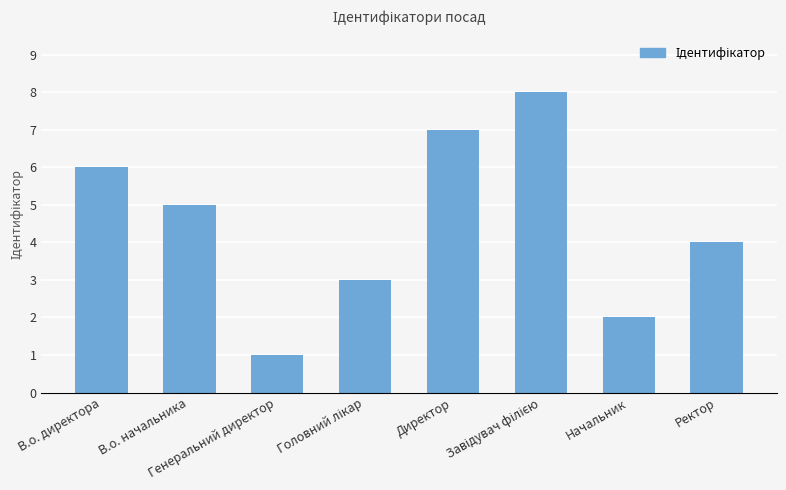

What is the label of the 4th bar from the right?

Директор